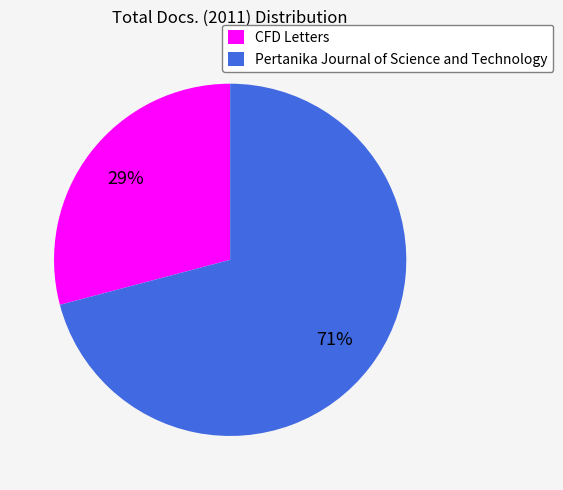

What is the ratio of the value at CFD Letters to the value at Pertanika Journal of Science and Technology?

0.4